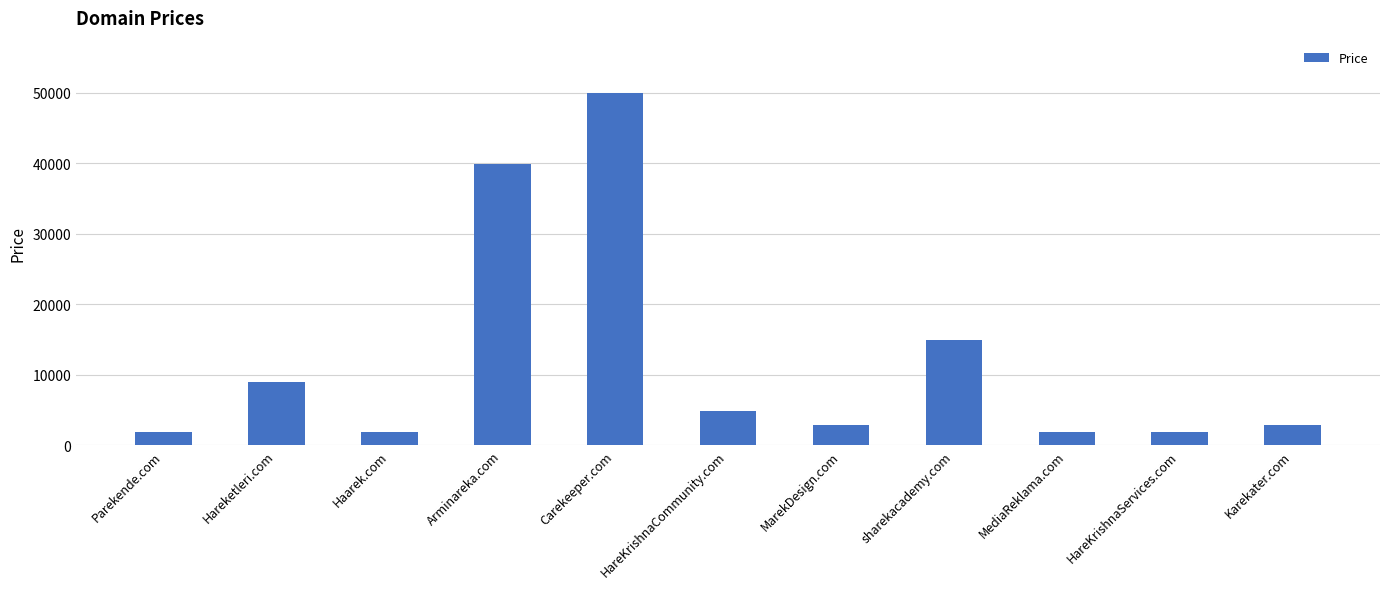

True or false: the data shows 7540 at sharekacademy.com.

False